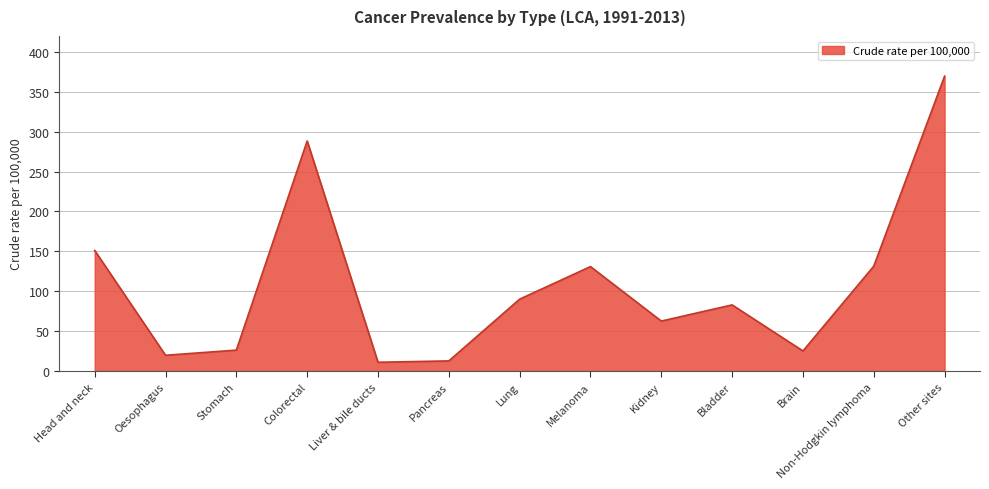

What is the greatest value displayed?

369.6